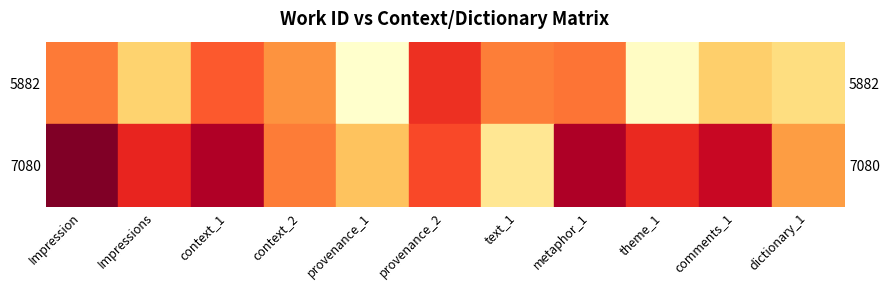

The 5882 series shows 9084.5 at context_2. True or false?

False